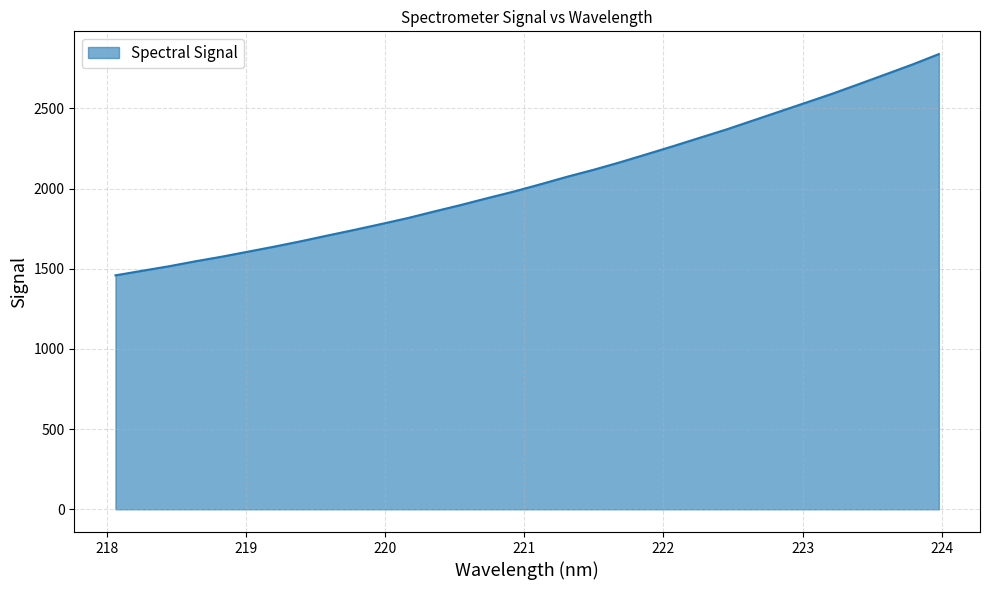

What is the difference between the maximum and minimum values?

1379.8